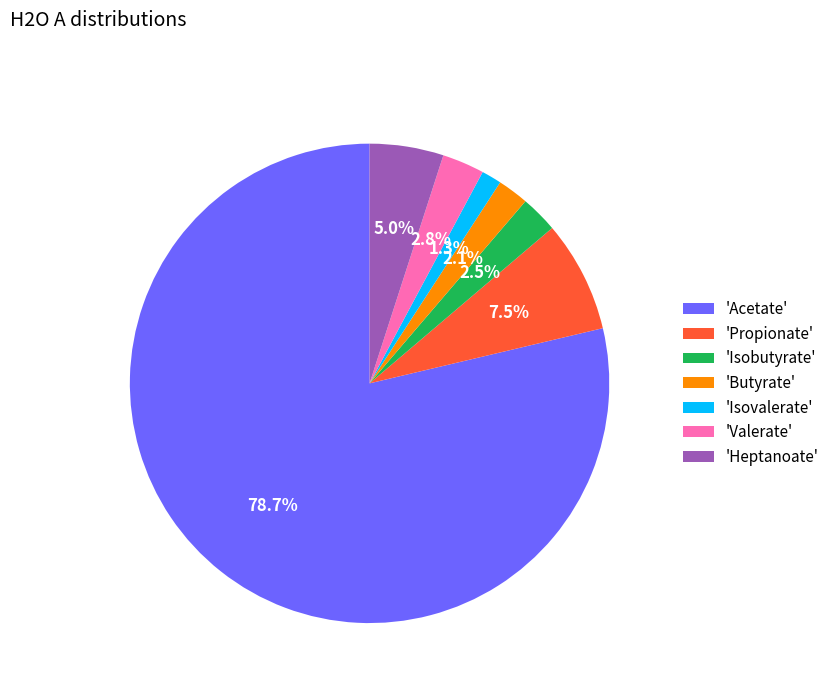

Which slice is the smallest?

'Isovalerate'